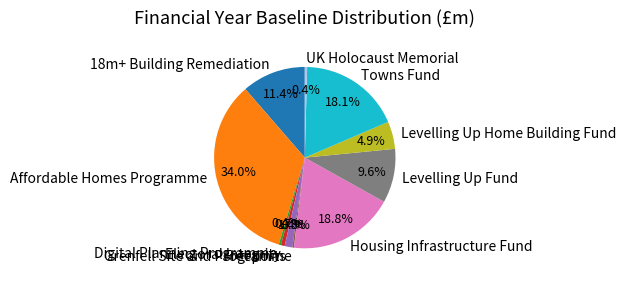

Do Levelling Up Home Building Fund and 18m+ Building Remediation together represent more than half of the pie?

No